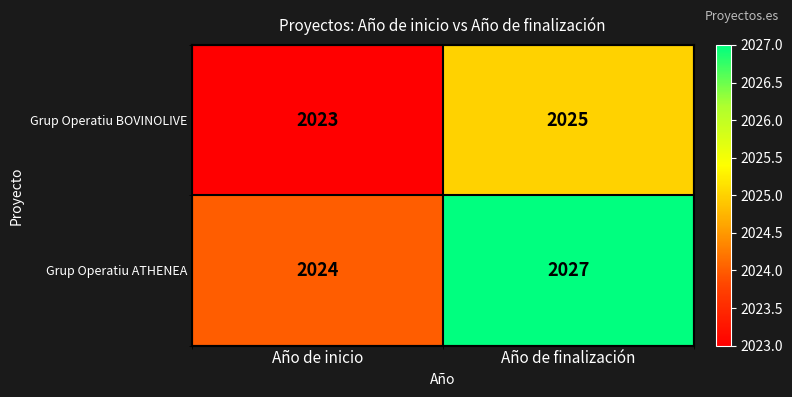

At which label does Grup Operatiu BOVINOLIVE reach its peak?

Año de finalización